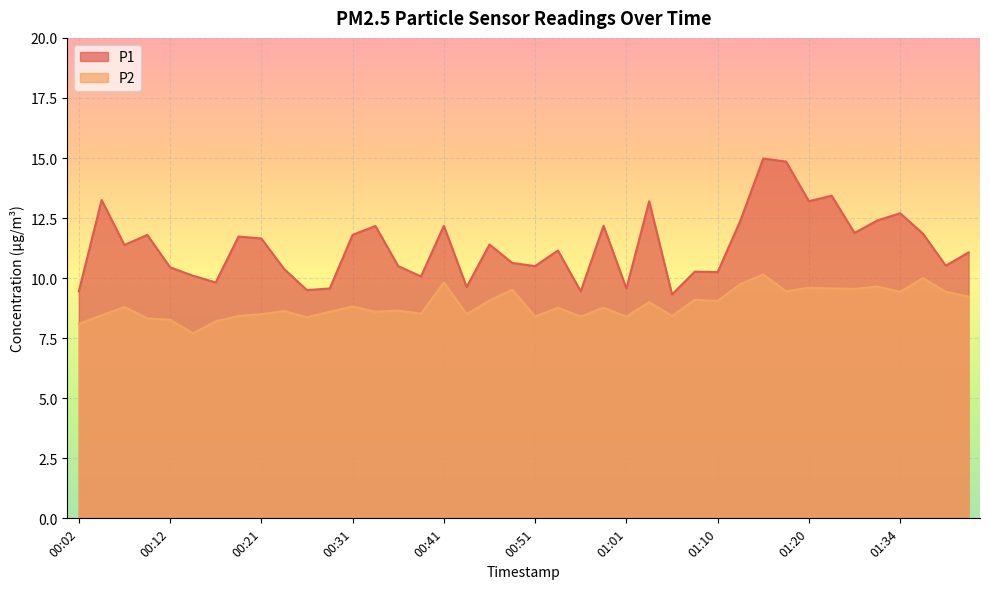

Reading left to right, list all the values displayed in this chart.

P1: 9.4	13.2	11.4	11.8	10.4	10.1	9.8	11.7	11.7	10.4	9.5	9.6	11.8	12.2	10.5	10.1	12.2	9.6	11.4	10.6	10.5	11.2	9.4	12.2	9.6	13.2	9.3	10.3	10.2	12.4	15.0	14.8	13.2	13.4	11.9	12.4	12.7	11.8	10.5	11.1
P2: 8.1	8.4	8.8	8.3	8.3	7.7	8.2	8.4	8.5	8.6	8.4	8.6	8.8	8.6	8.7	8.5	9.8	8.5	9.1	9.5	8.4	8.8	8.4	8.8	8.4	9.0	8.4	9.1	9.1	9.8	10.2	9.4	9.6	9.6	9.6	9.7	9.4	10.0	9.4	9.2